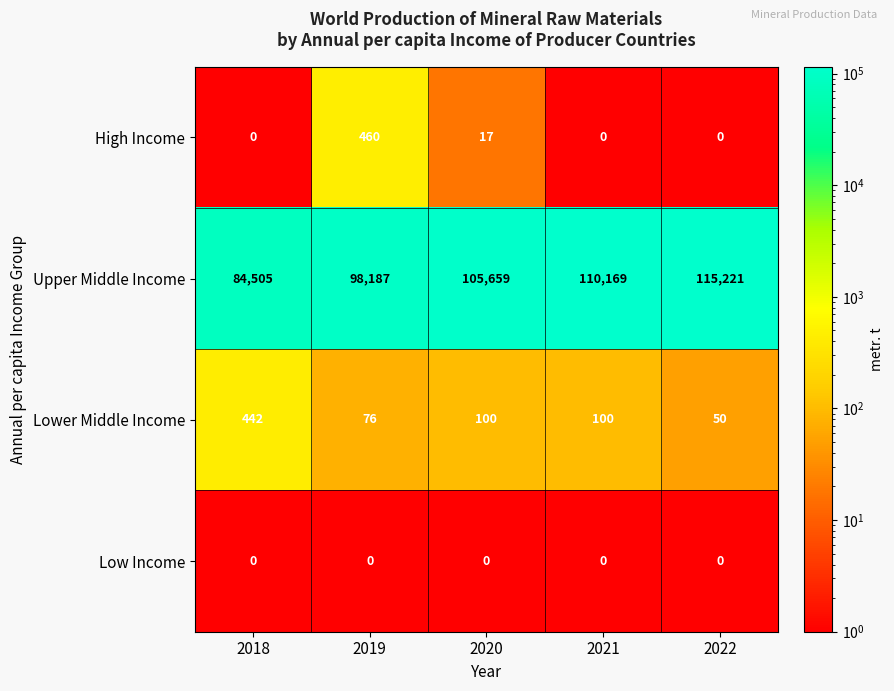

Rank the categories by Upper Middle Income value from highest to lowest.

2022, 2021, 2020, 2019, 2018